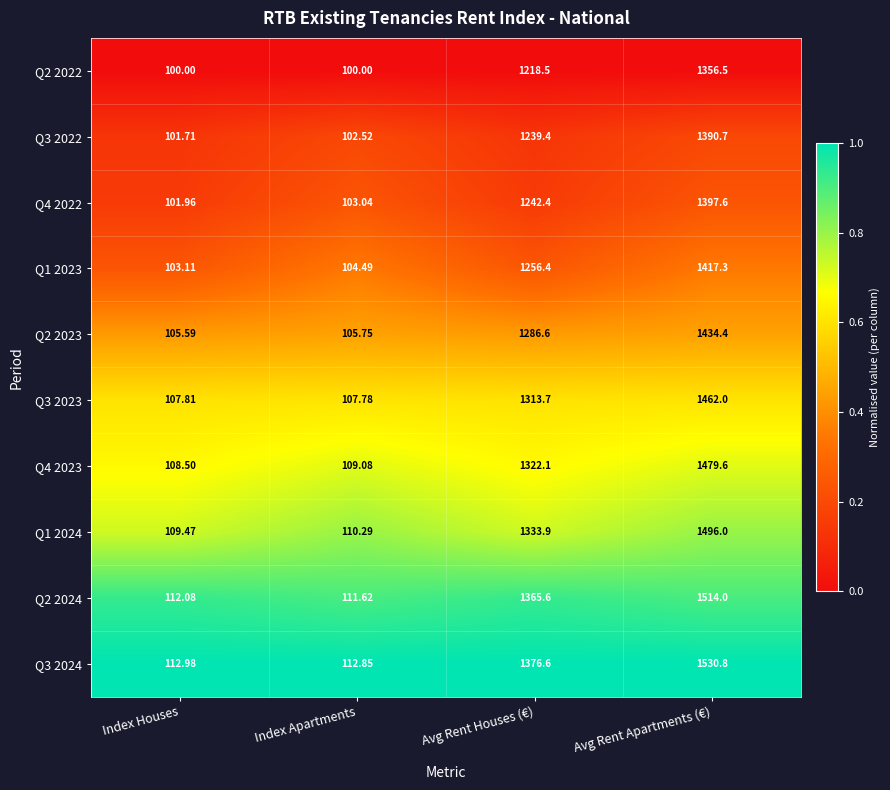

Which series has the largest total across all categories?

Q3 2024